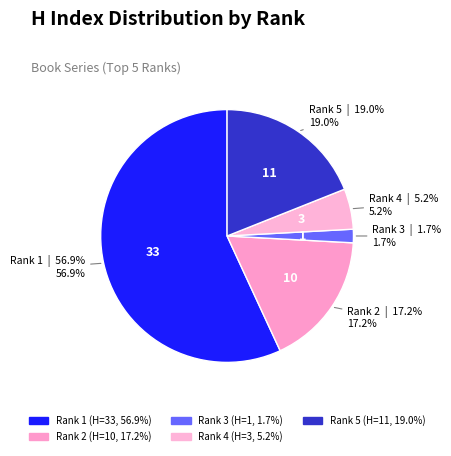

Does Rank 3 account for over 50% of the chart?

No